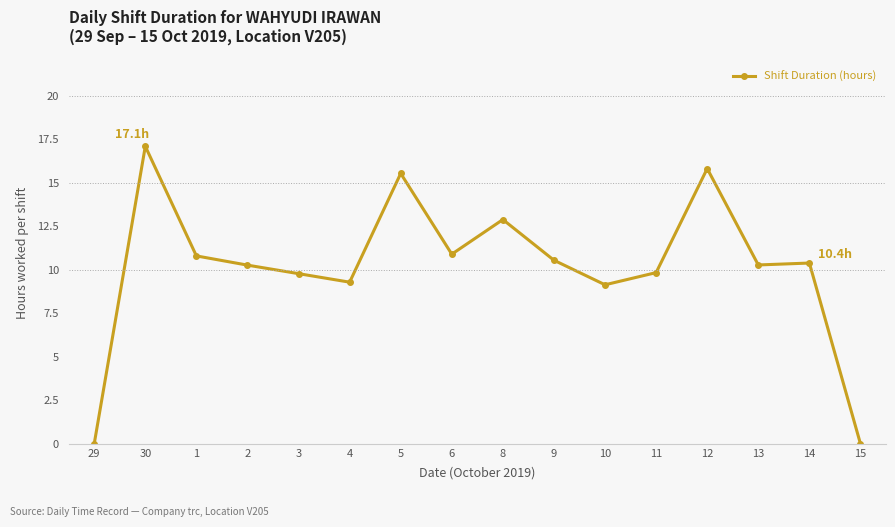

The value at 3 is 9.8. True or false?

True